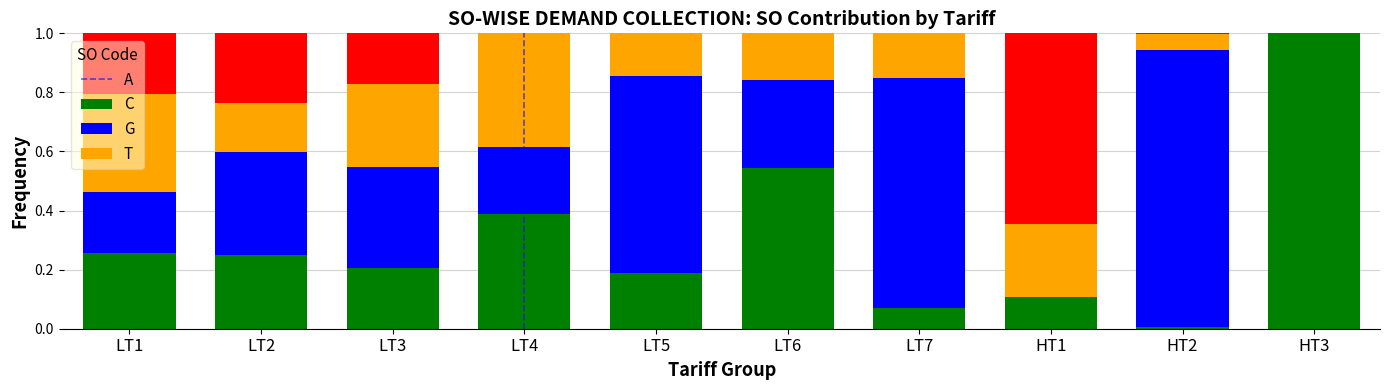

What is the maximum value for A?

1.0